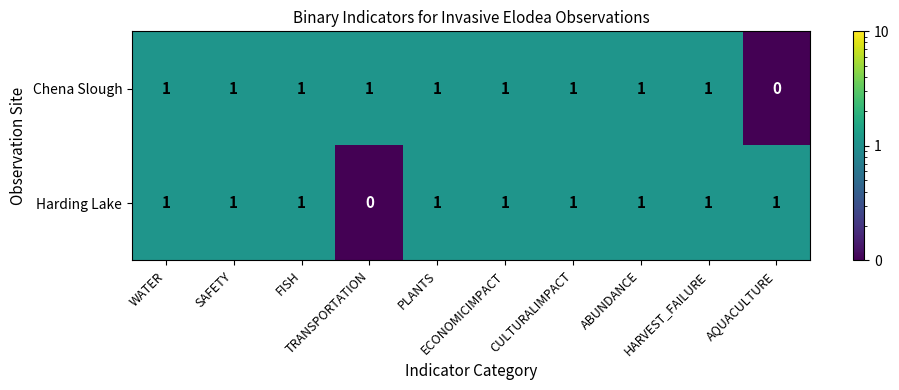

Between SAFETY and TRANSPORTATION, which series saw the biggest shift?

Harding Lake